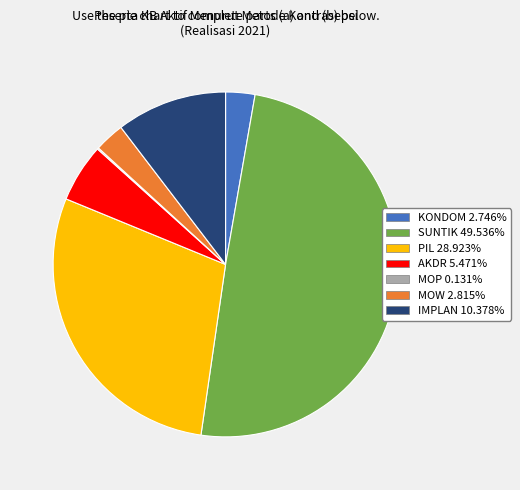

Is the sum of AKDR and IMPLAN greater than half?

No